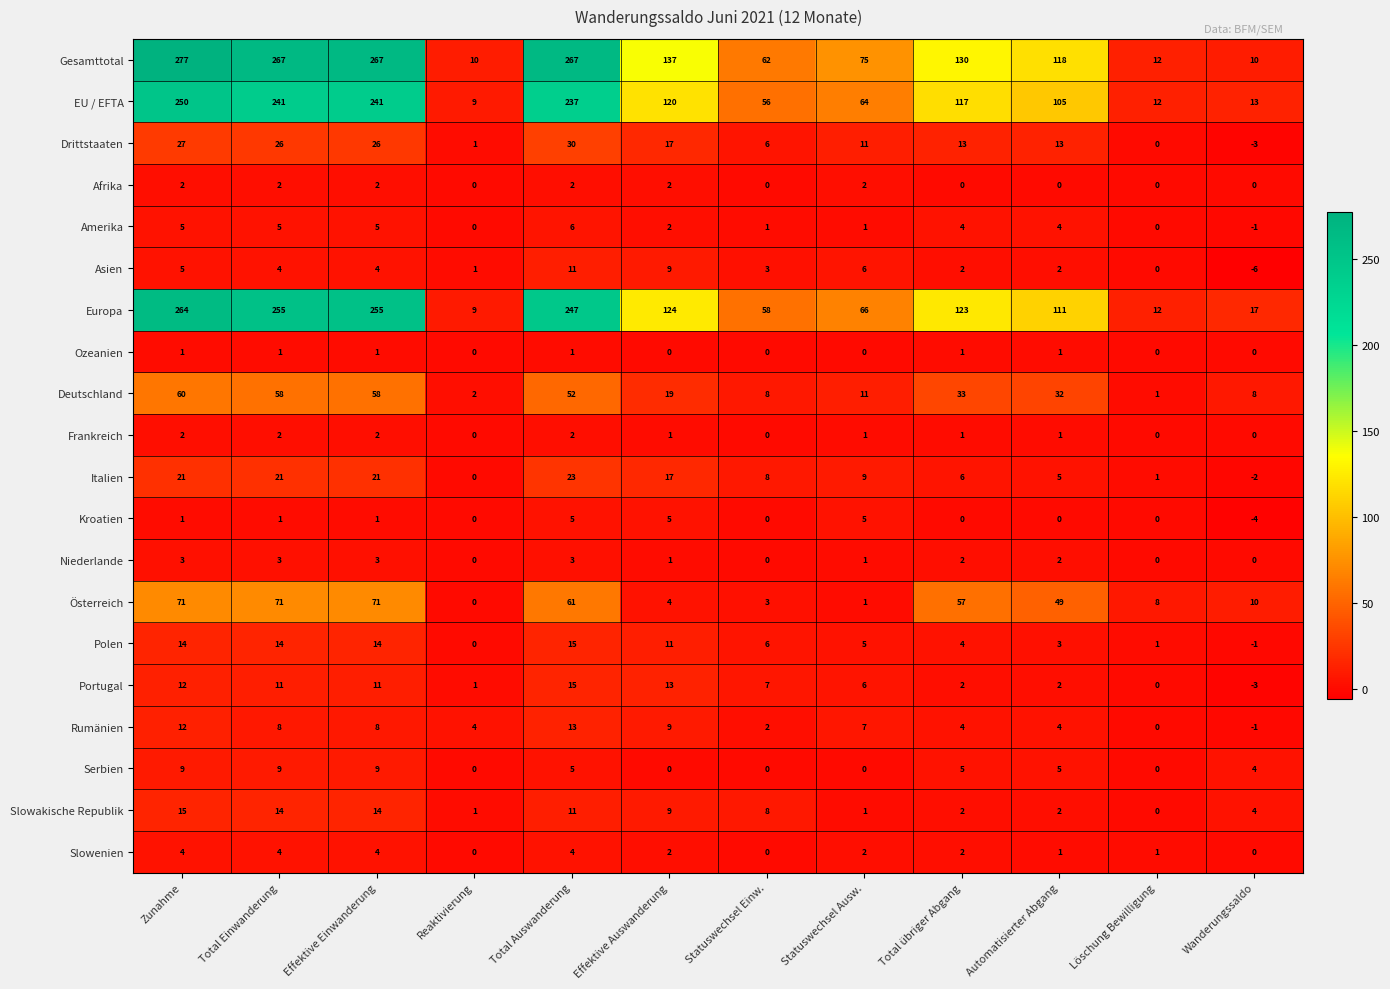

What is the greatest value displayed?

277